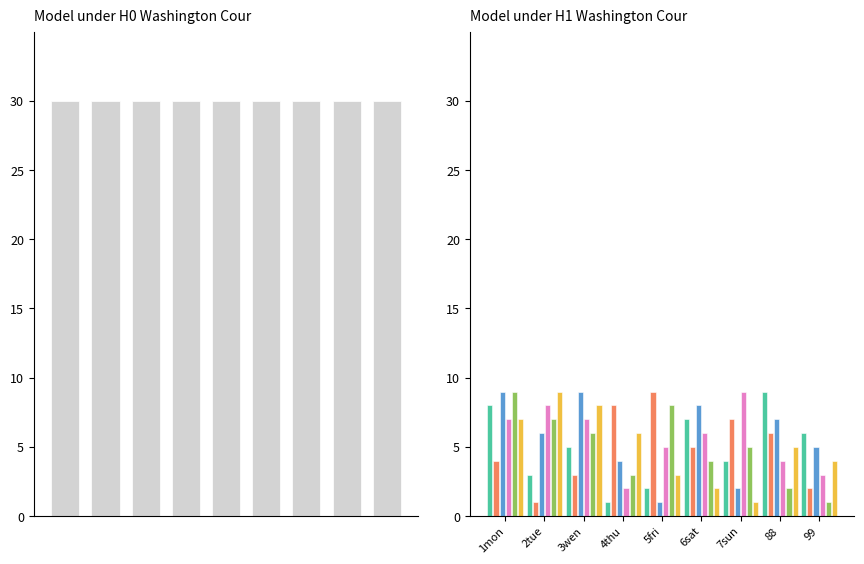

How many bars are there in each group?

6